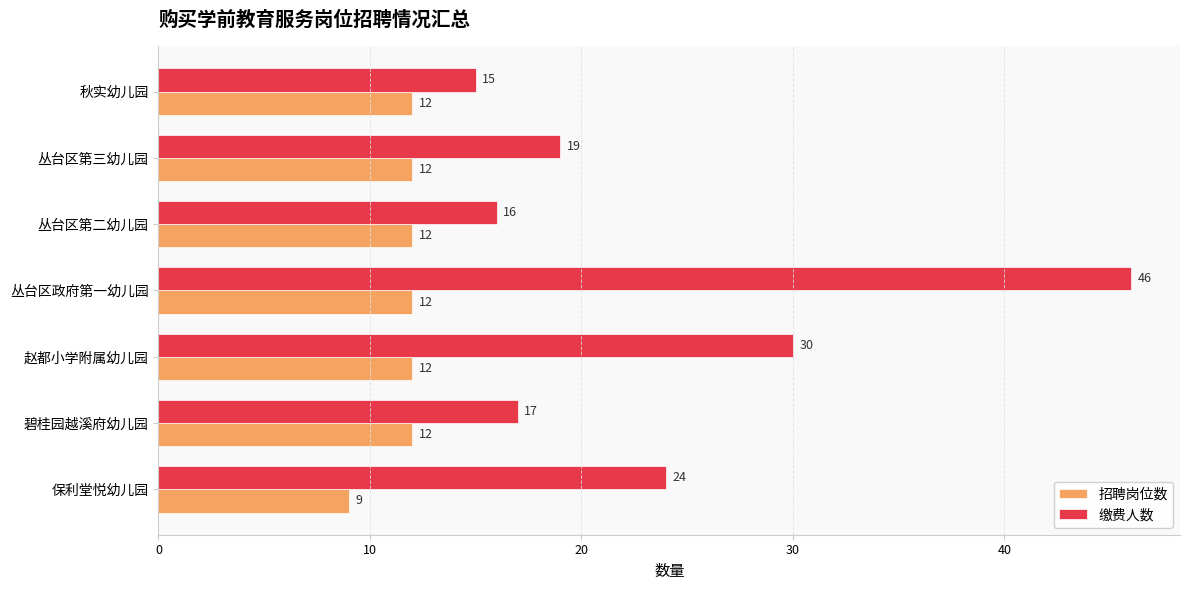

List the labels in order of 缴费人数 value, smallest first.

秋实幼儿园, 丛台区第二幼儿园, 碧桂园越溪府幼儿园, 丛台区第三幼儿园, 保利堂悦幼儿园, 赵都小学附属幼儿园, 丛台区政府第一幼儿园